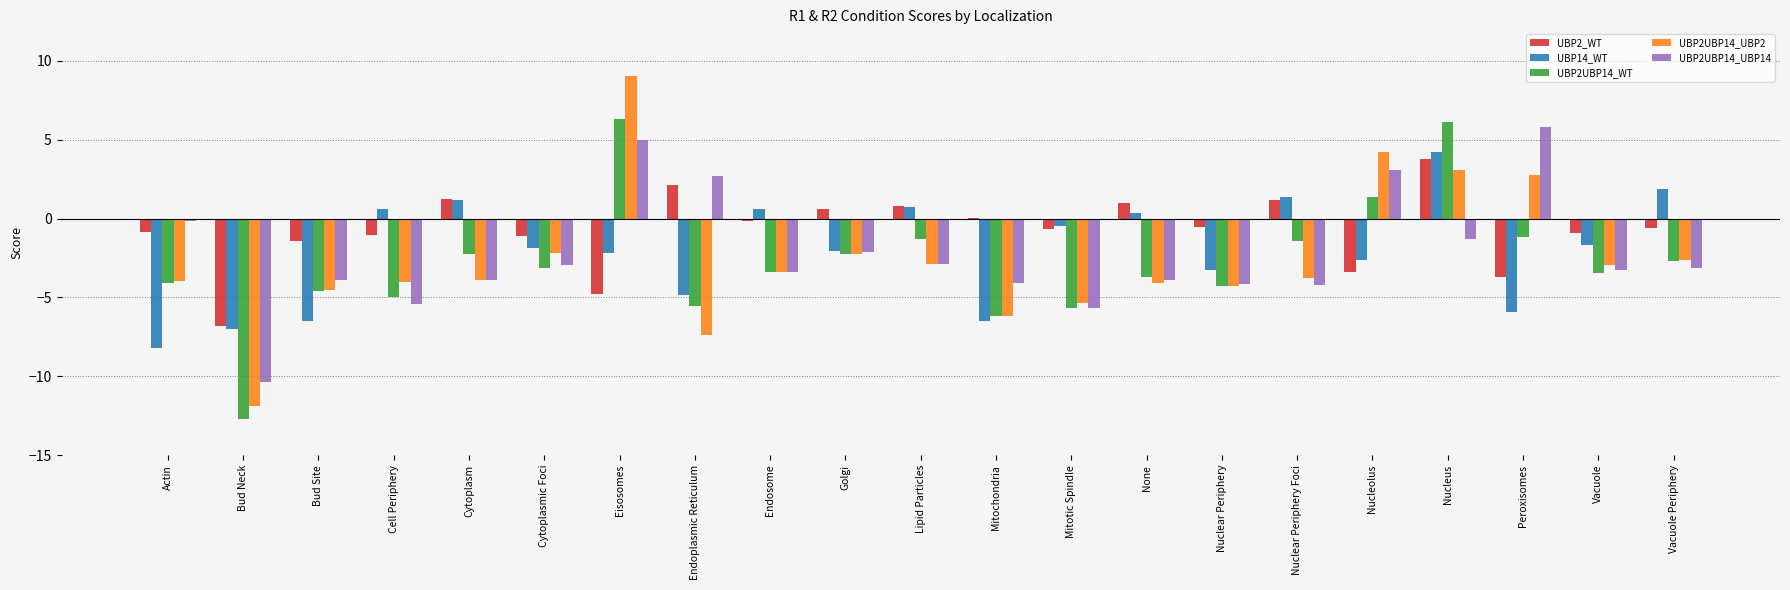

Count the number of categories in the chart.

21